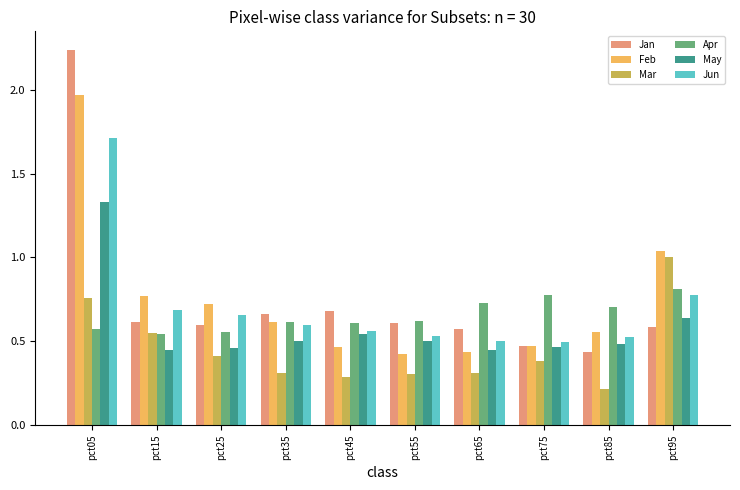

What is the difference between the maximum and minimum values in the May series?

0.9